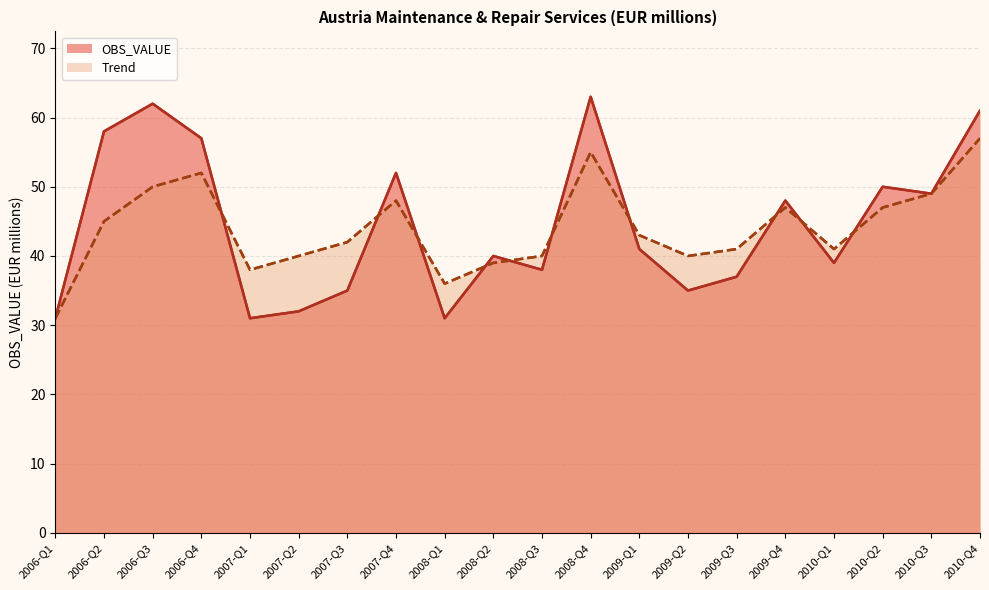

Which category has the highest value in the OBS_VALUE series?

2008-Q4